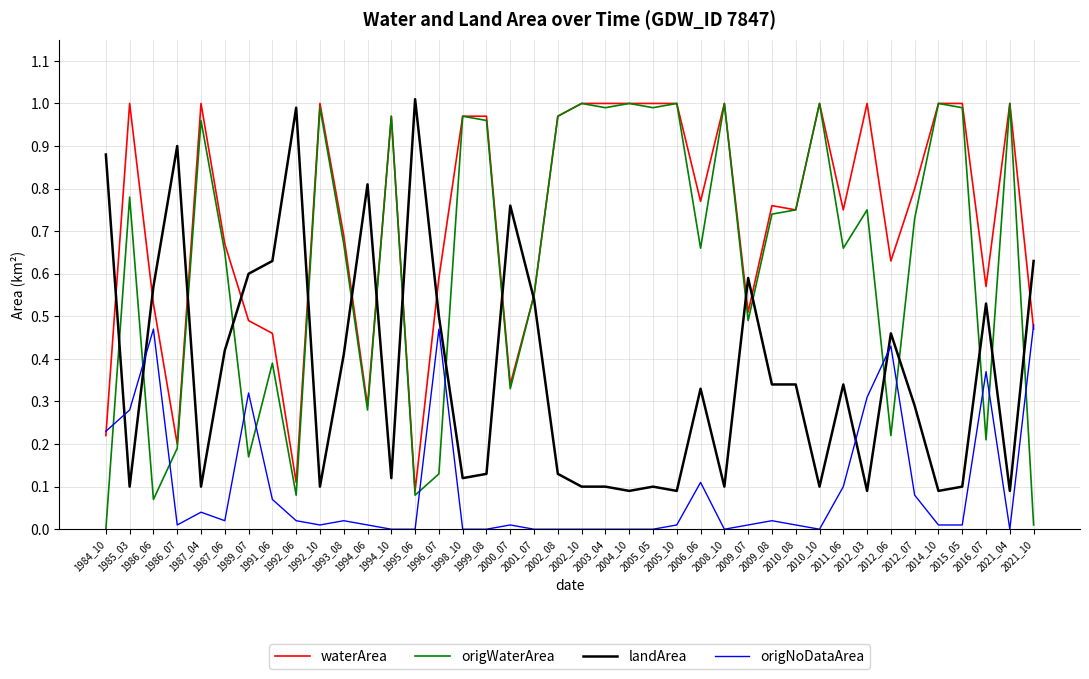

Which series has the largest range (max minus min)?

origWaterArea